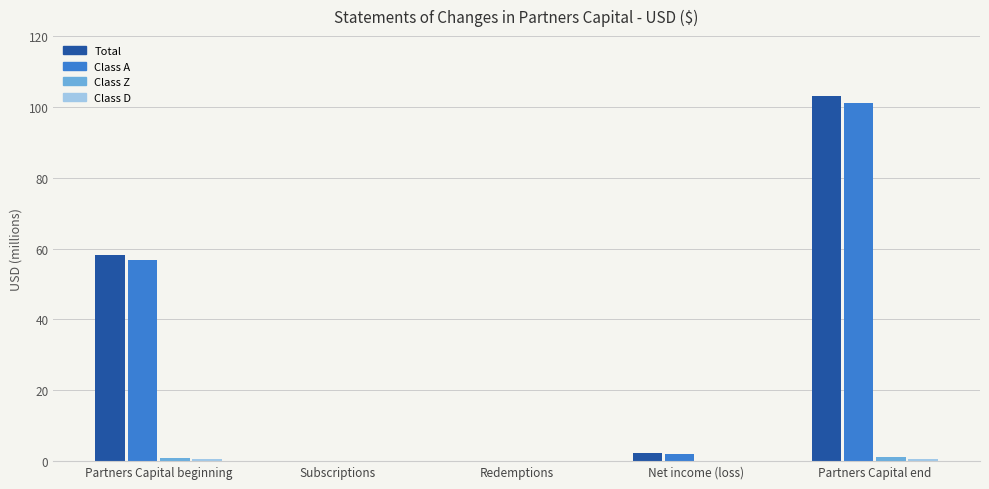

Reading right to left, transcribe all the data shown in this chart.

Total: Partners Capital end=103121210	Net income (loss)=2181988	Redemptions=0	Subscriptions=0	Partners Capital beginning=58218866
Class A: Partners Capital end=101227212	Net income (loss)=2115547	Redemptions=0	Subscriptions=0	Partners Capital beginning=56857034
Class Z: Partners Capital end=1271711	Net income (loss)=50661	Redemptions=0	Subscriptions=100000	Partners Capital beginning=755325
Class D: Partners Capital end=622287	Net income (loss)=15780	Redemptions=0	Subscriptions=0	Partners Capital beginning=606507